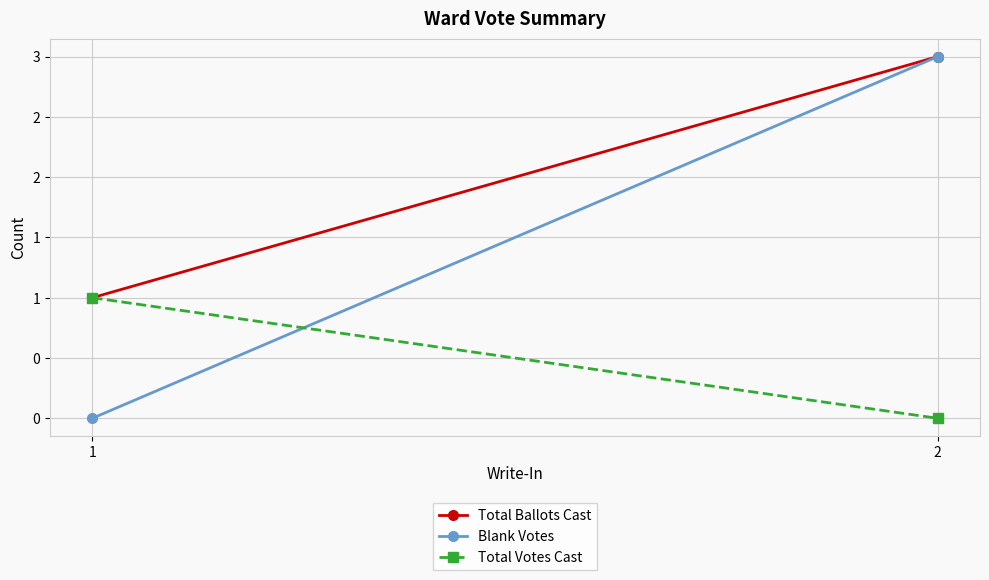

Count the Total Votes Cast values in the range 0 to 1.

2